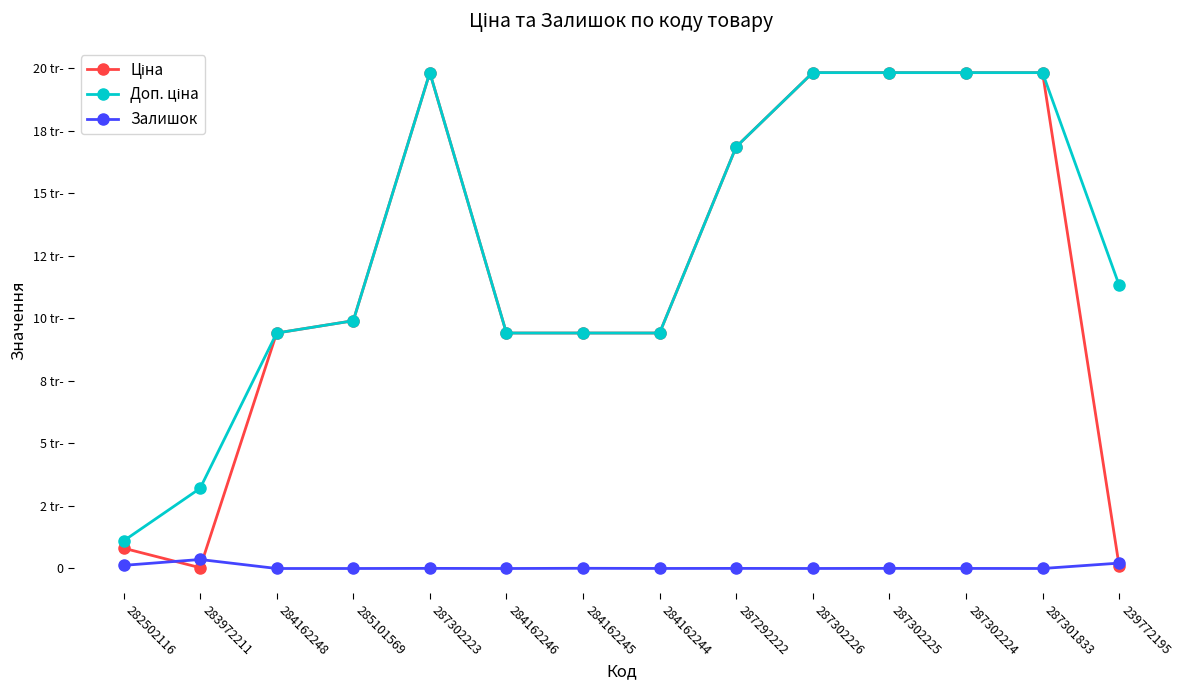

Is this an area chart (filled region under the line)?

No